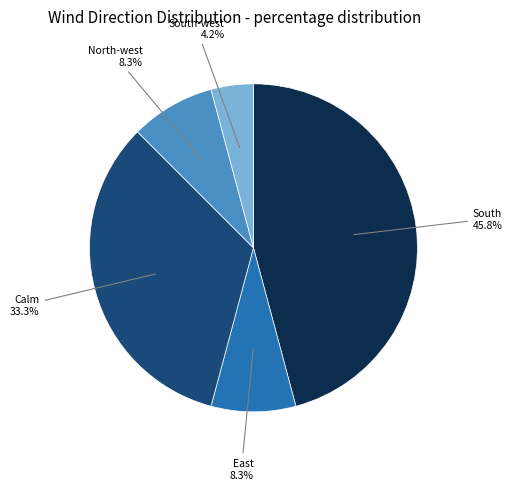

How many segments does this pie chart have?

5